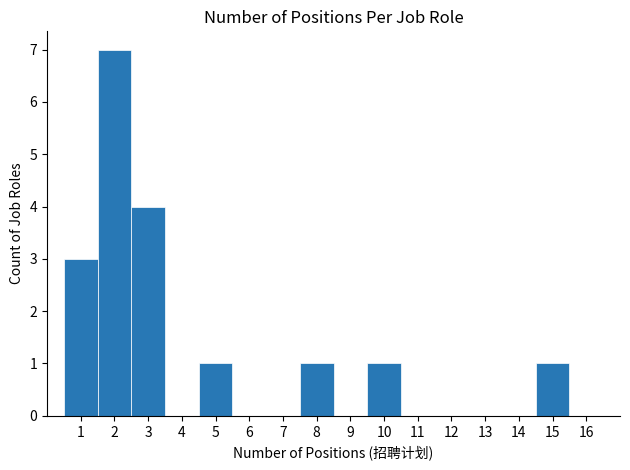

Reading left to right, list every bar in this chart as the range it spans on the x-axis followed by its height. The values are not printed on the chart, so give them approximately, as read against the axis.

0.5 to 1.5: 3
1.5 to 2.5: 7
2.5 to 3.5: 4
3.5 to 4.5: 0
4.5 to 5.5: 1
5.5 to 6.5: 0
6.5 to 7.5: 0
7.5 to 8.5: 1
8.5 to 9.5: 0
9.5 to 10.5: 1
10.5 to 11.5: 0
11.5 to 12.5: 0
12.5 to 13.5: 0
13.5 to 14.5: 0
14.5 to 15.5: 1